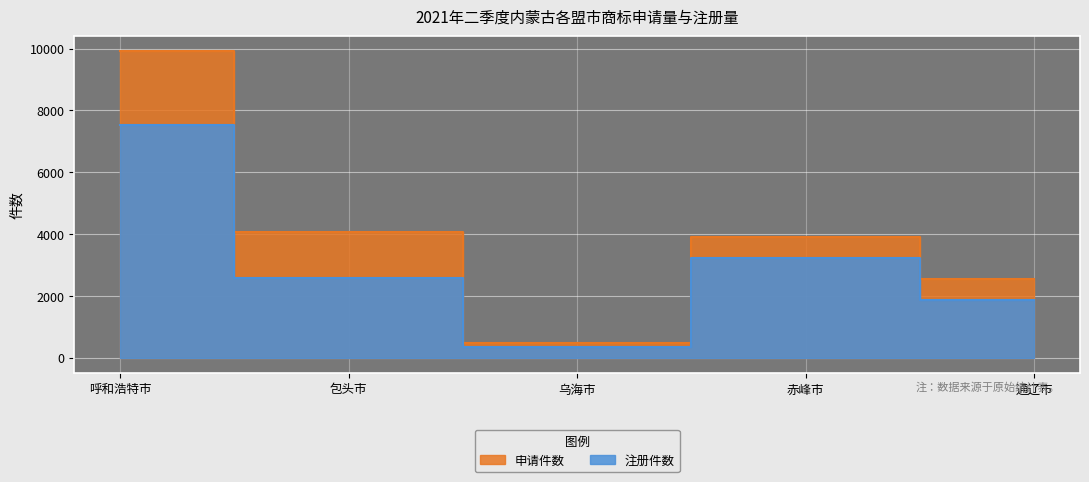

Which series changed the most between 乌海市 and 赤峰市?

申请件数